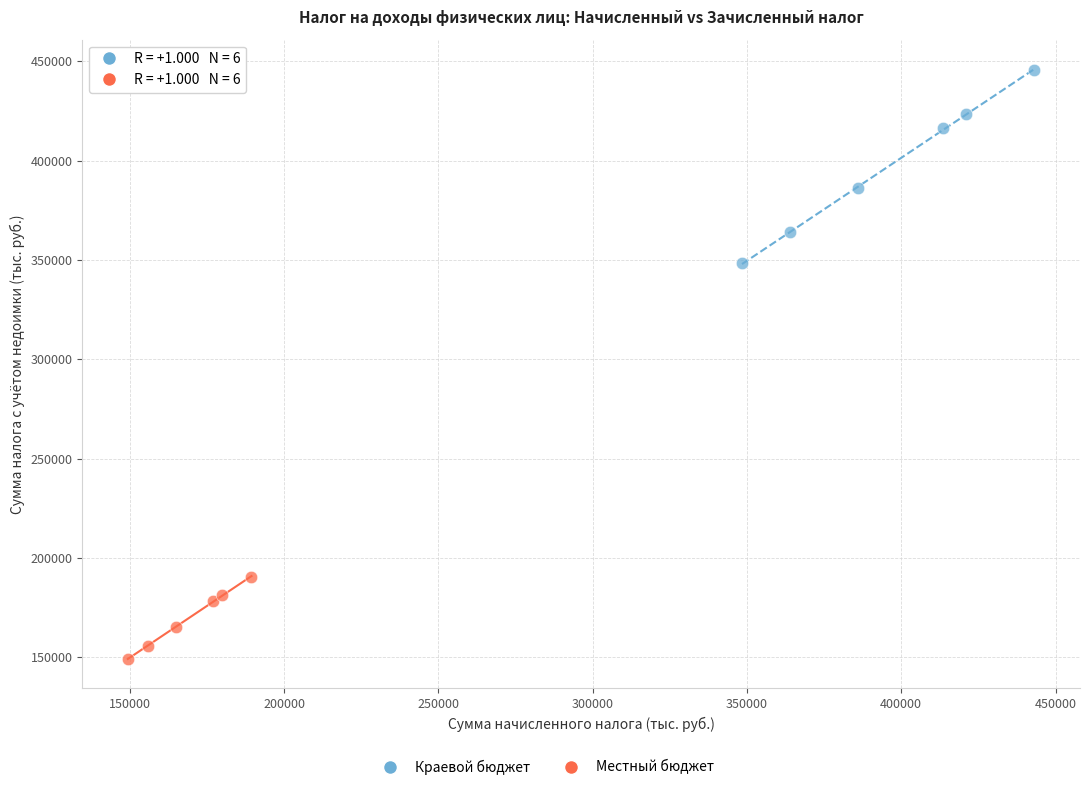

Which series has the widest spread of Y values?

Краевой бюджет